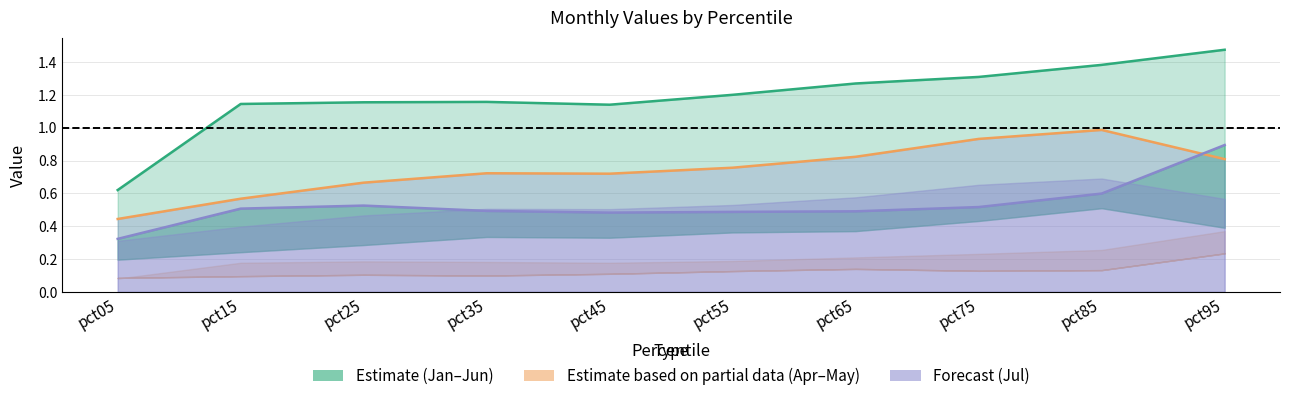

Rank the categories by Jun median value from highest to lowest.

pct95, pct85, pct75, pct65, pct55, pct35, pct25, pct15, pct45, pct05